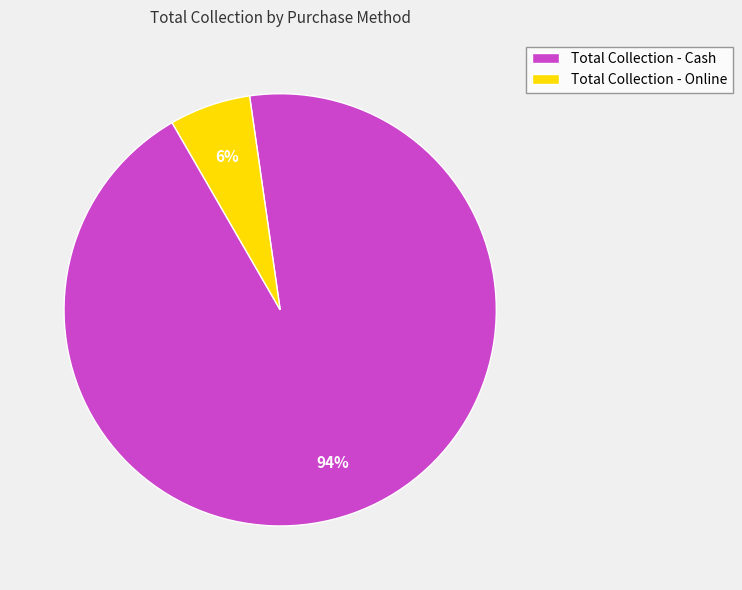

To the nearest percent, what is the difference between the largest and smallest slice percentages?

88%